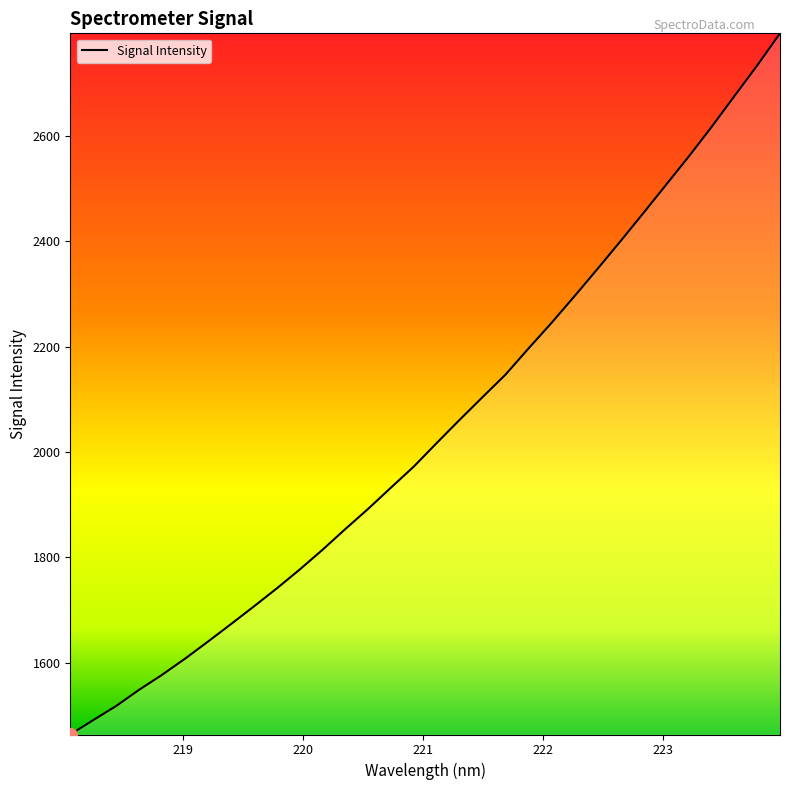

What is the greatest value displayed?

2795.2